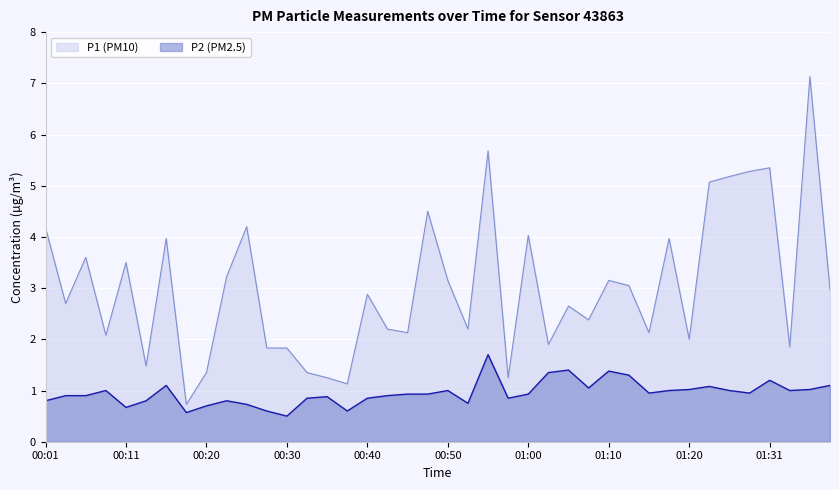

Where does the P1 series first go above 2?

00:01